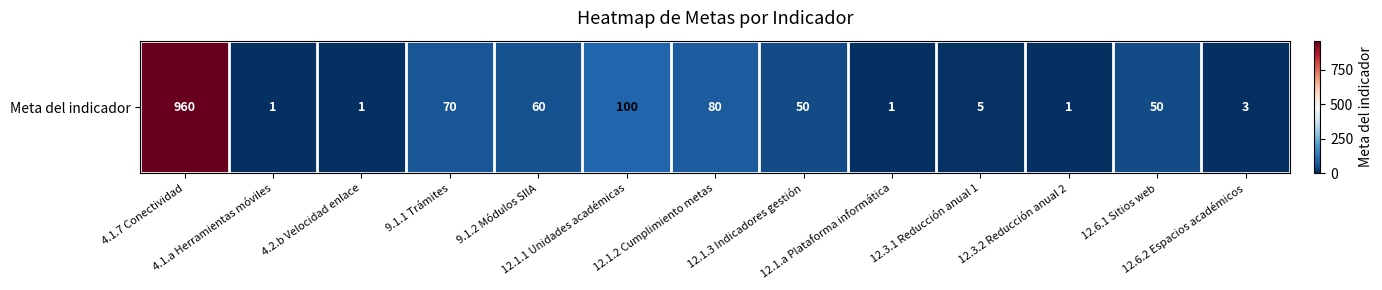

How many series are shown in this chart?

1